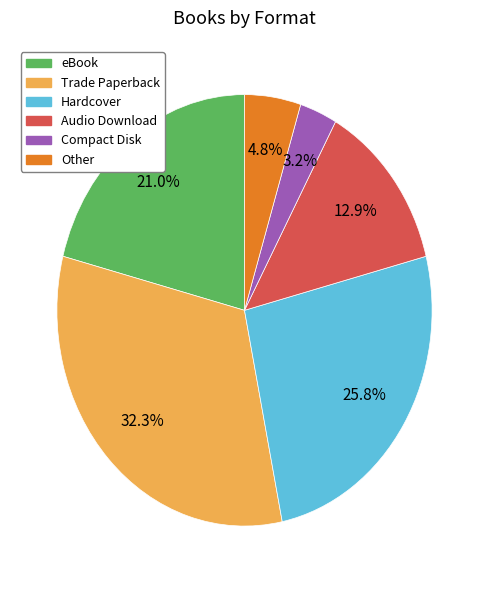

Which has a higher value, Hardcover or Trade Paperback?

Trade Paperback